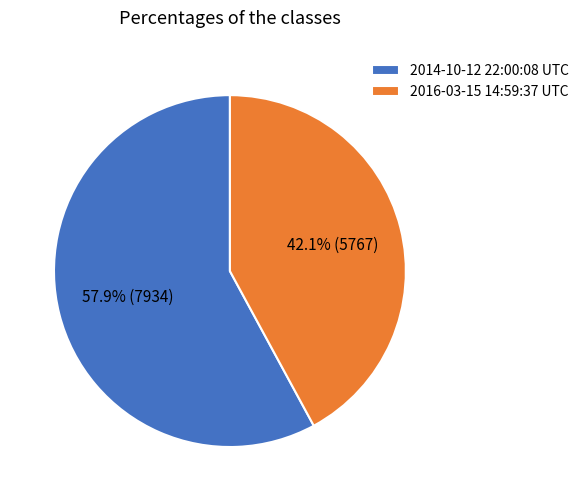

Approximately how many times larger is the value at 2014-10-12 22:00:08 UTC compared to 2016-03-15 14:59:37 UTC?

1.4